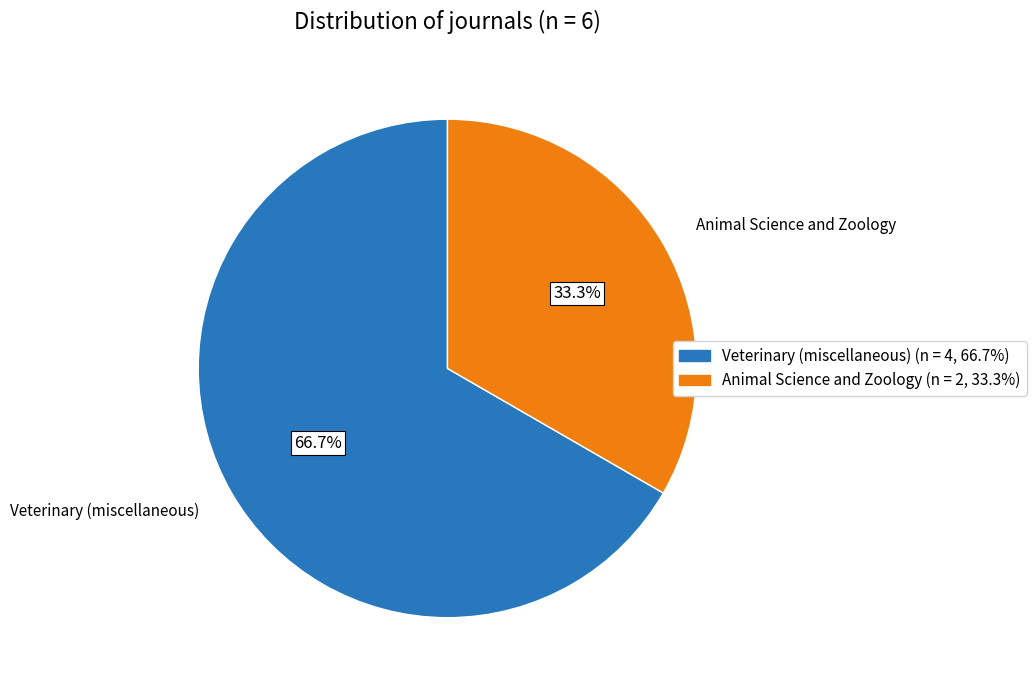

What percentage is NOT represented by Animal Science and Zoology?

66.7%